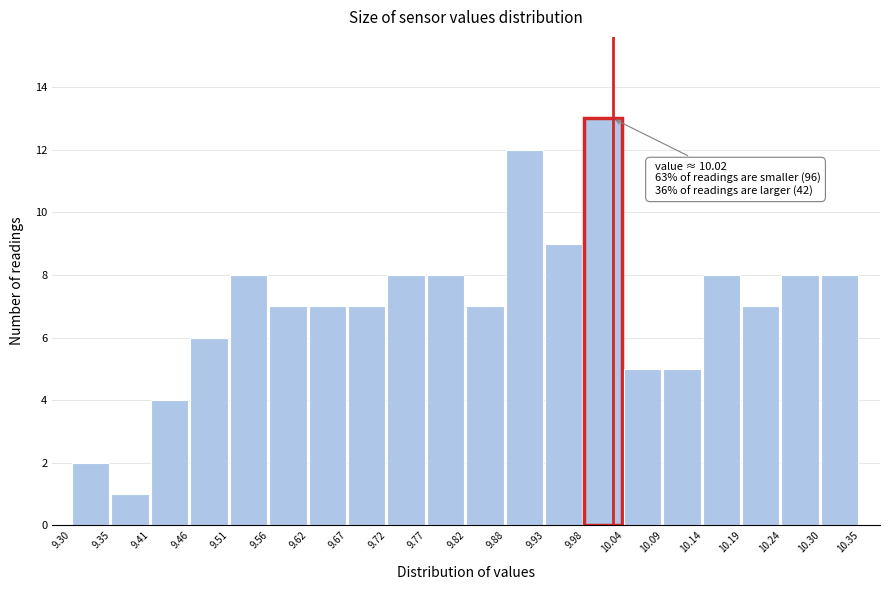

Which range on the x-axis has the tallest bar?

9.98 to 10.04